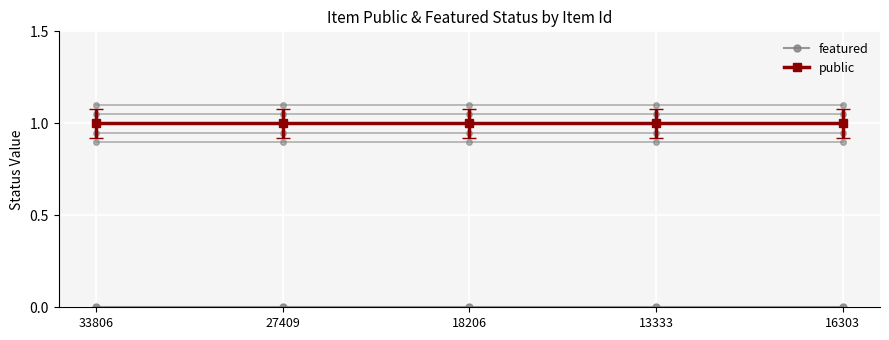

What is the label of the 2nd point from the left?

27409